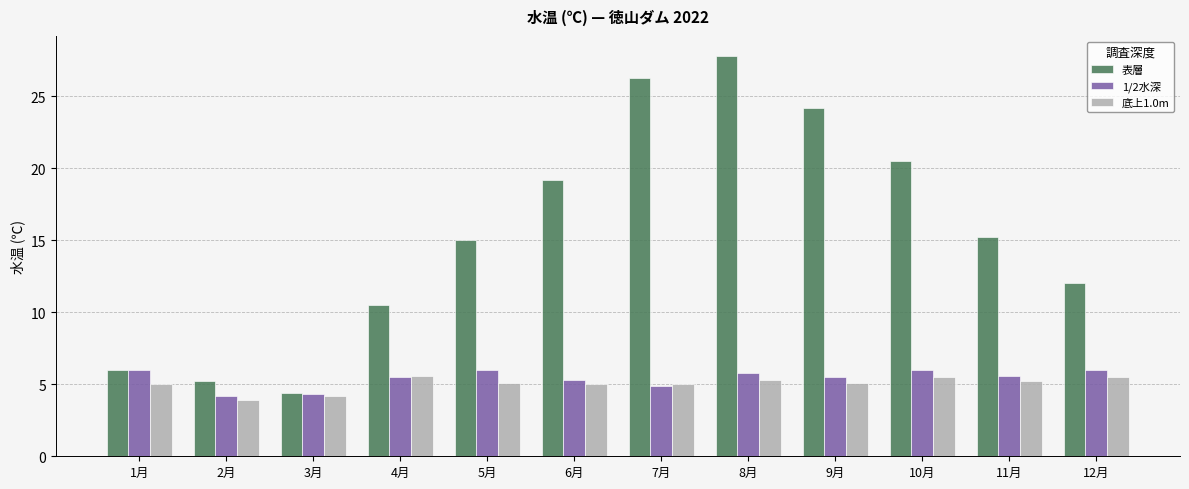

The 表層 series shows 7.4 at 12月. True or false?

False